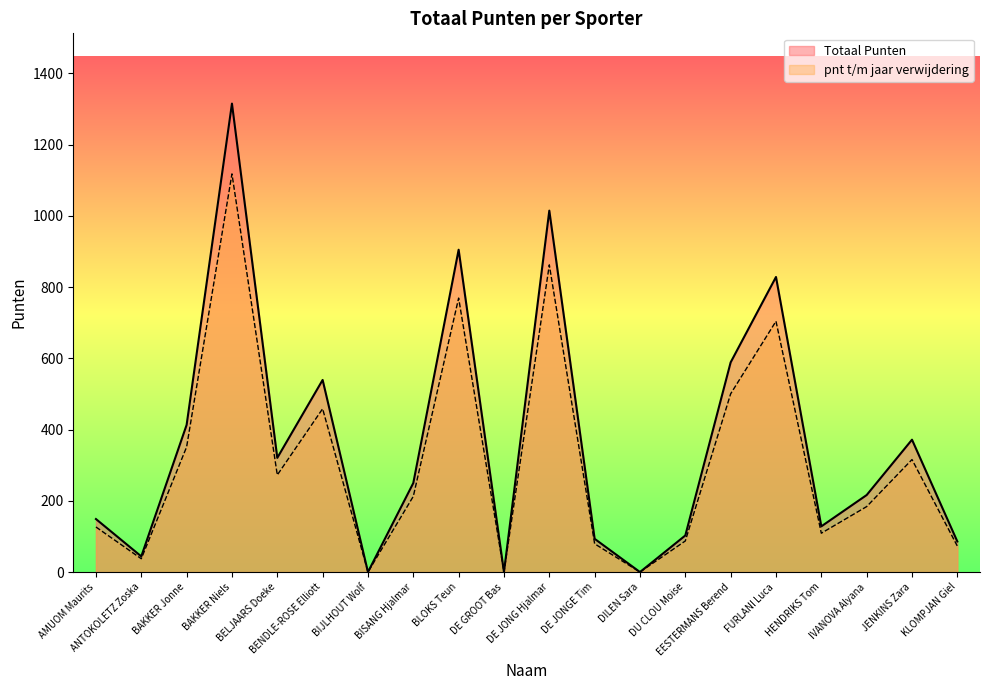

How many interior local peaks does the pnt t/m jaar verwijdering series have?

6